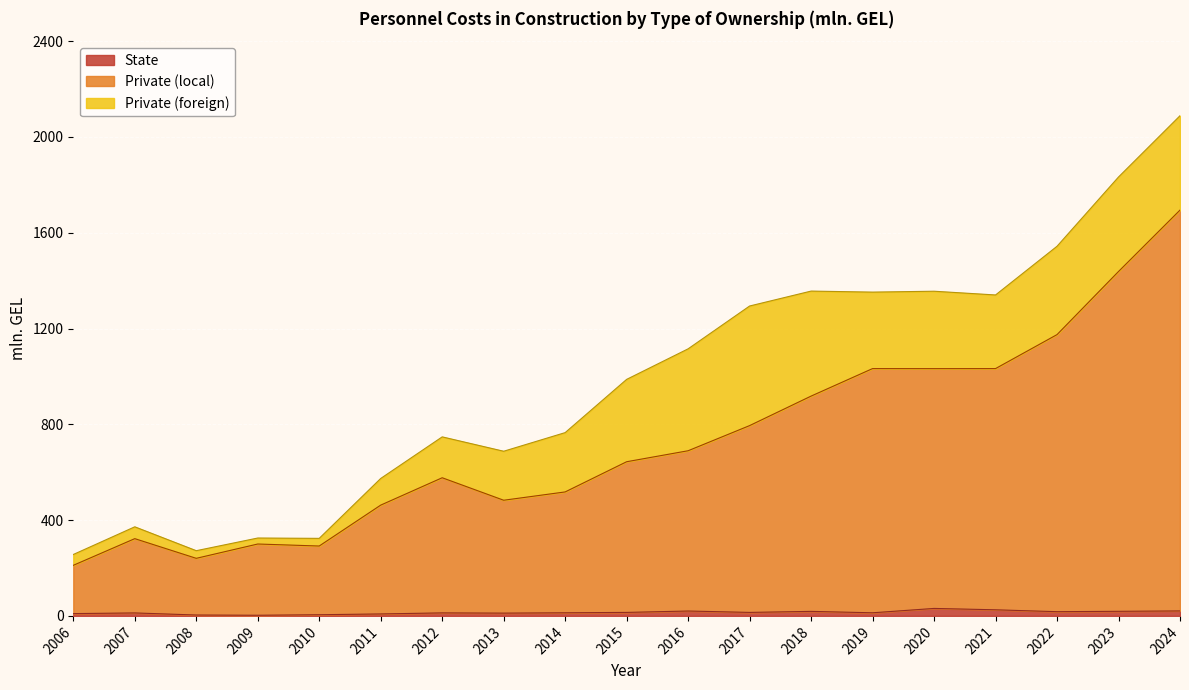

True or false: State and Private (local) cross at least once.

False